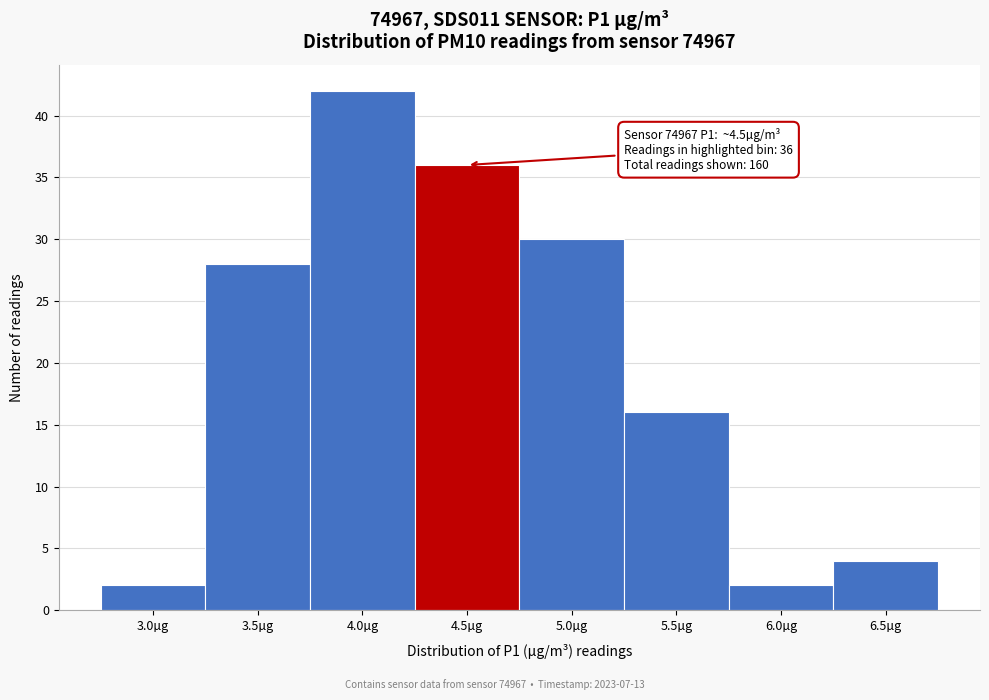

Reading left to right, list all the values displayed in this chart.

2	28	42	36	30	16	2	4